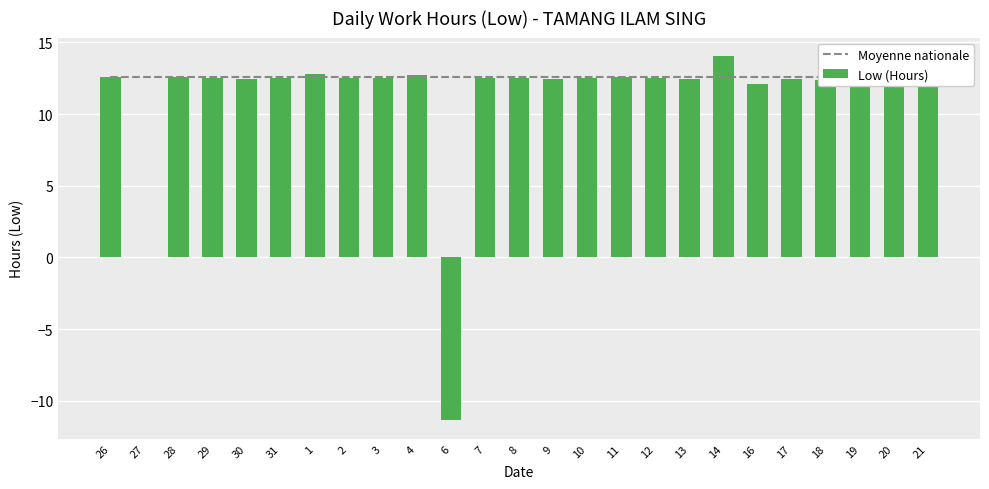

True or false: Low (Hours) has a value of 12.5 at 3.

True